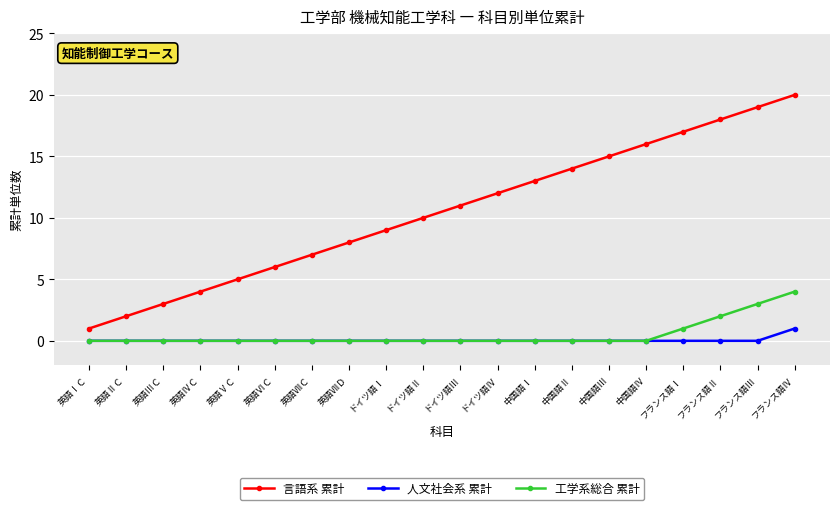

True or false: 言語系 累計 and 人文社会系 累計 intersect in this chart.

False